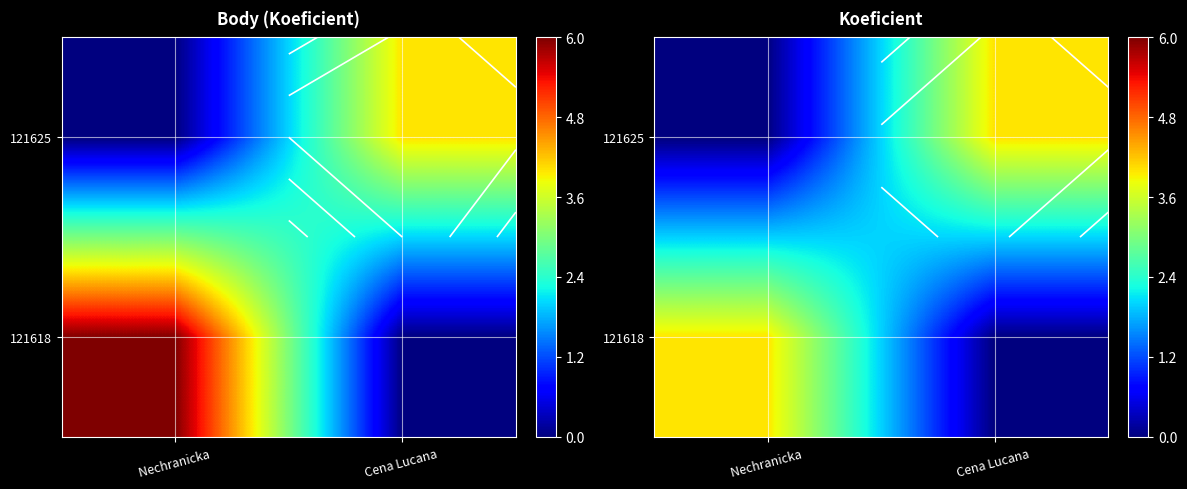

The value of 121618 at Nechranicka is 4. True or false?

True